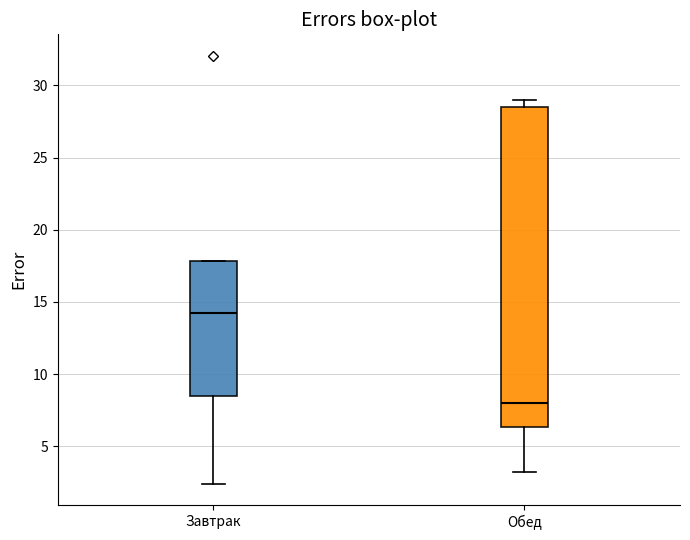

Reading left to right, read every box against the y-axis: the position of its median line, the range the box covers, and the ends of its whiskers. The values are not printed on the chart, so give them approximately, as read against the axis.

Завтрак: median 14.0, box 8.5 to 18.0, whiskers 2.5 to 18.0
Обед: median 8.0, box 6.5 to 28.5, whiskers 3.0 to 29.0